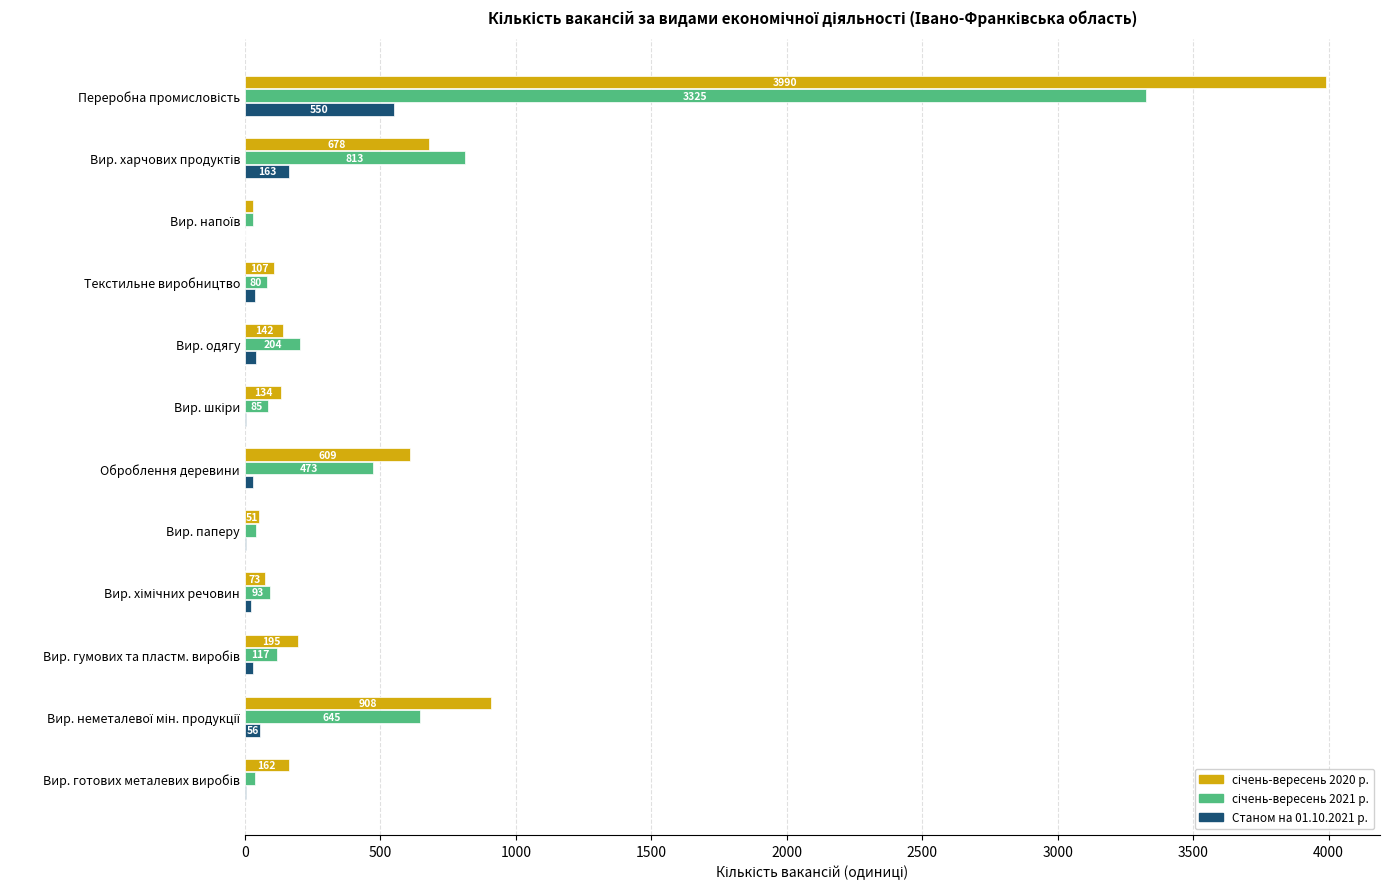

What is the maximum value shown in the chart?

3990